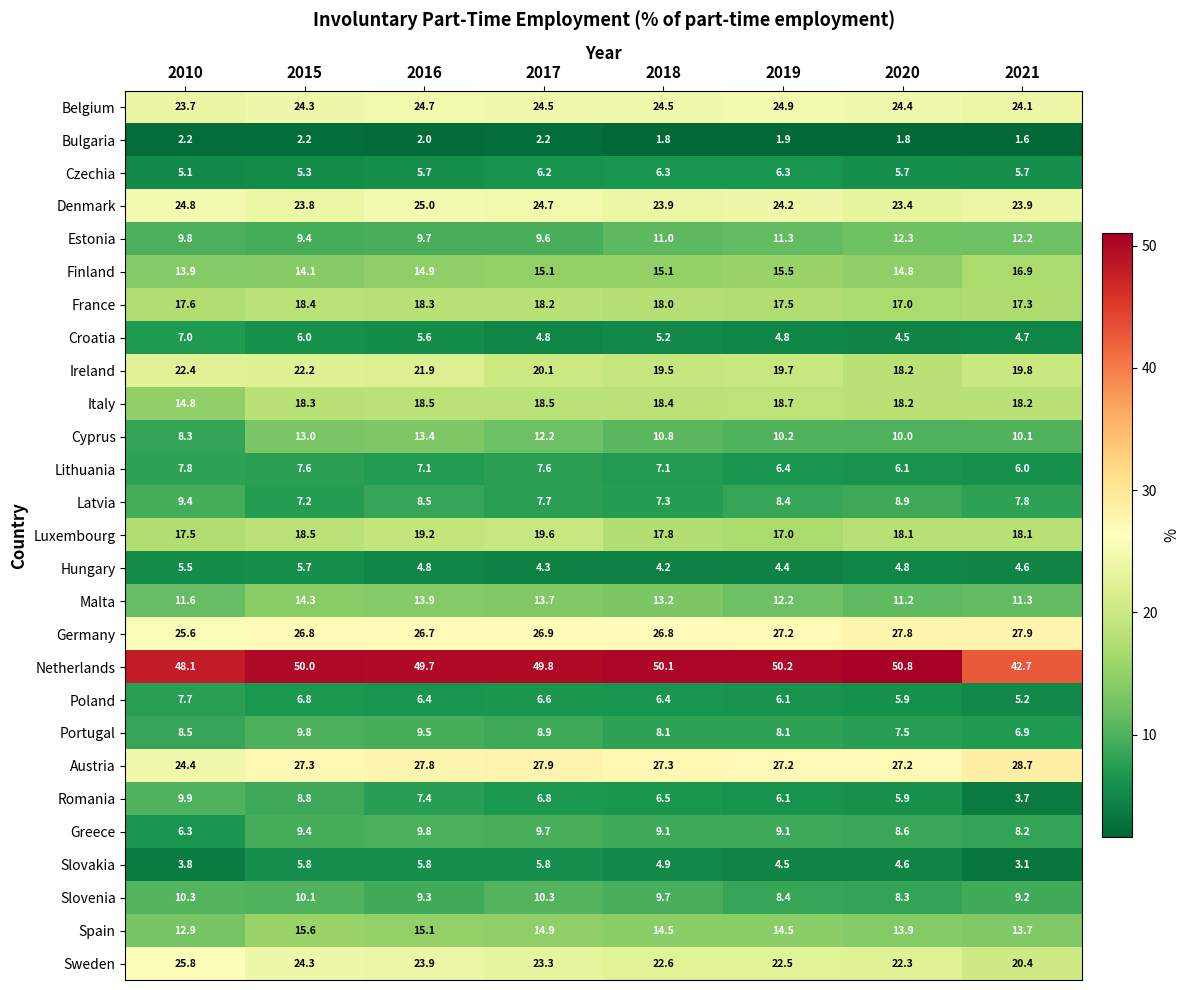

List the labels in order of Sweden value, largest first.

2010, 2015, 2016, 2017, 2018, 2019, 2020, 2021